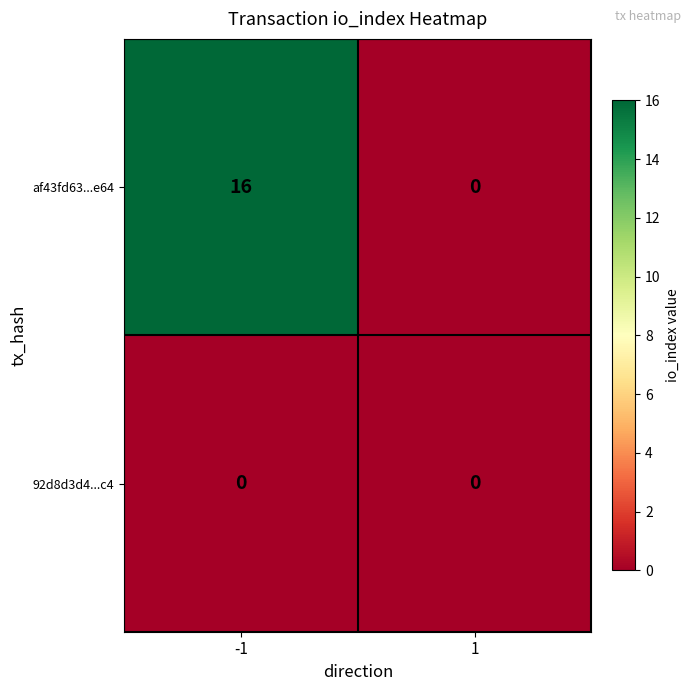

What is the difference between the maximum and minimum values in the af43fd63...e64 series?

16